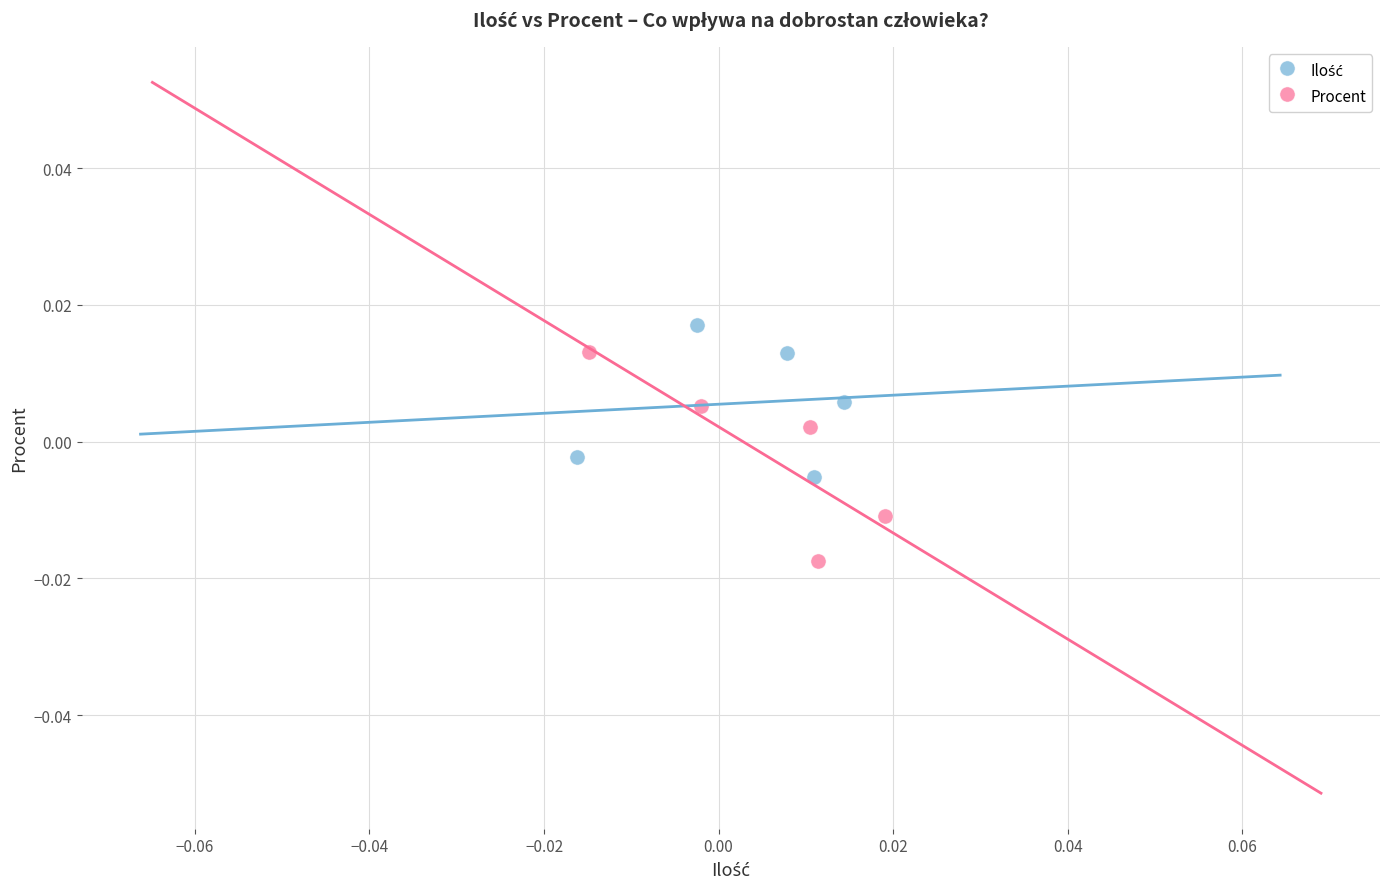

Which series contains the lowest Y value?

Procent